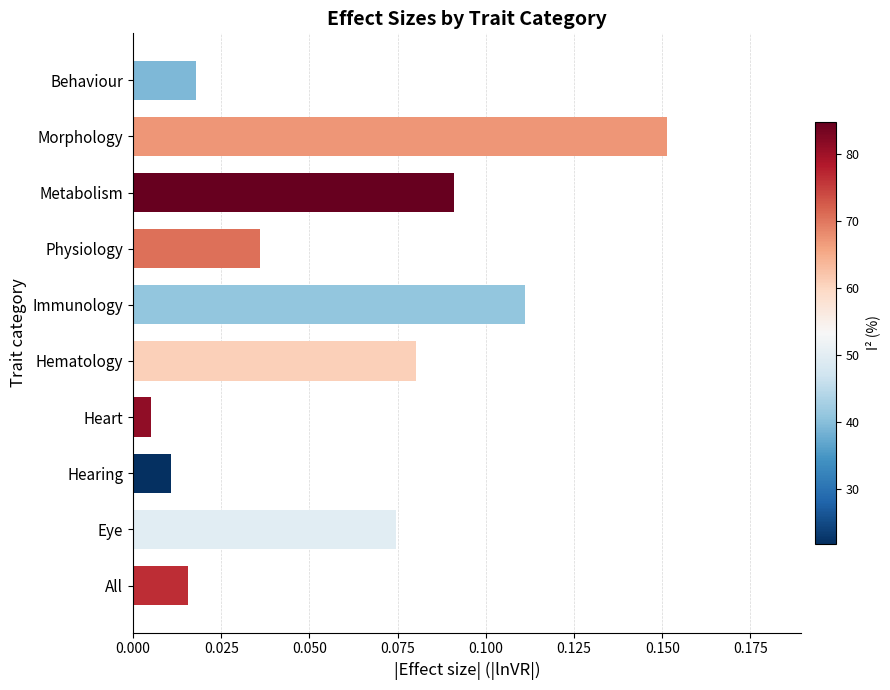

Is it true that the value at Morphology is 0.1?

False